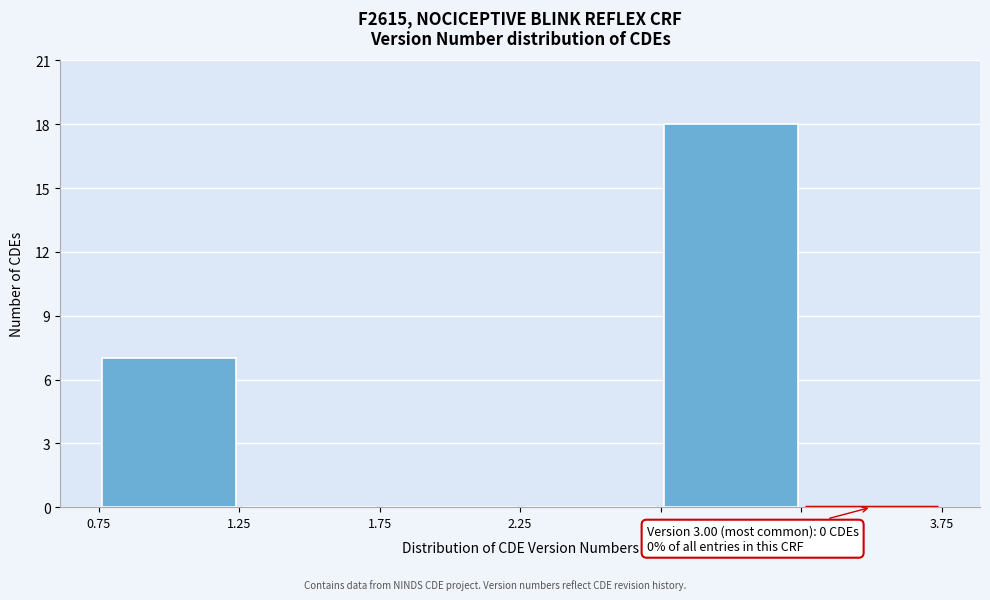

Which range on the x-axis has the tallest bar?

2.75 to 3.25